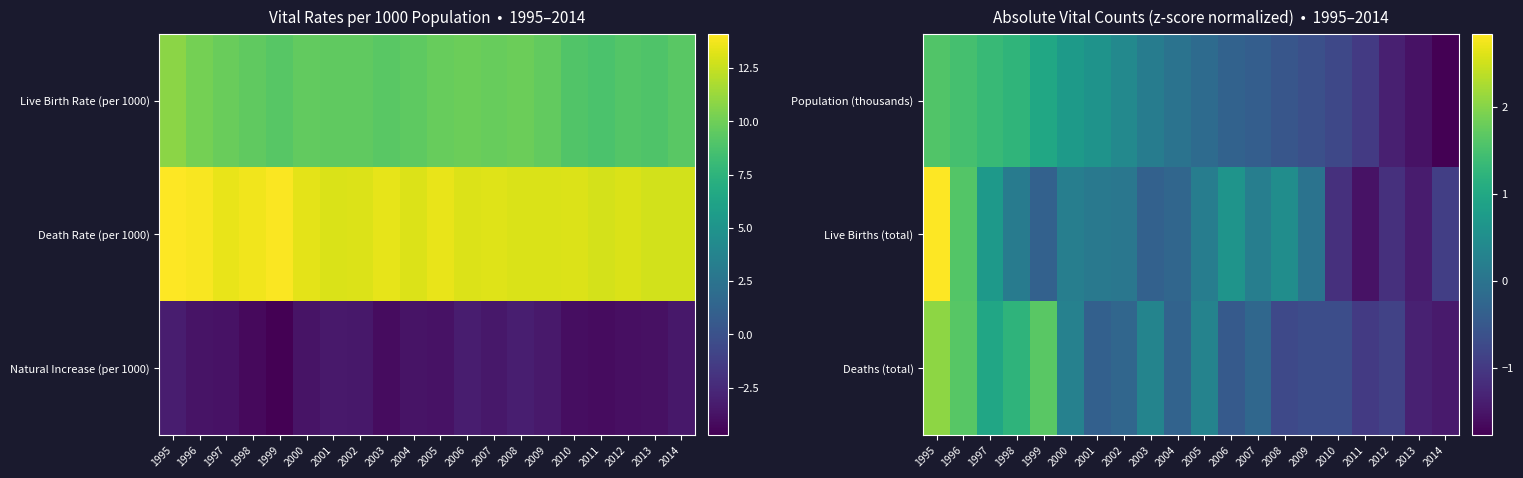

What is the total value across all series at 2013?

-4.3